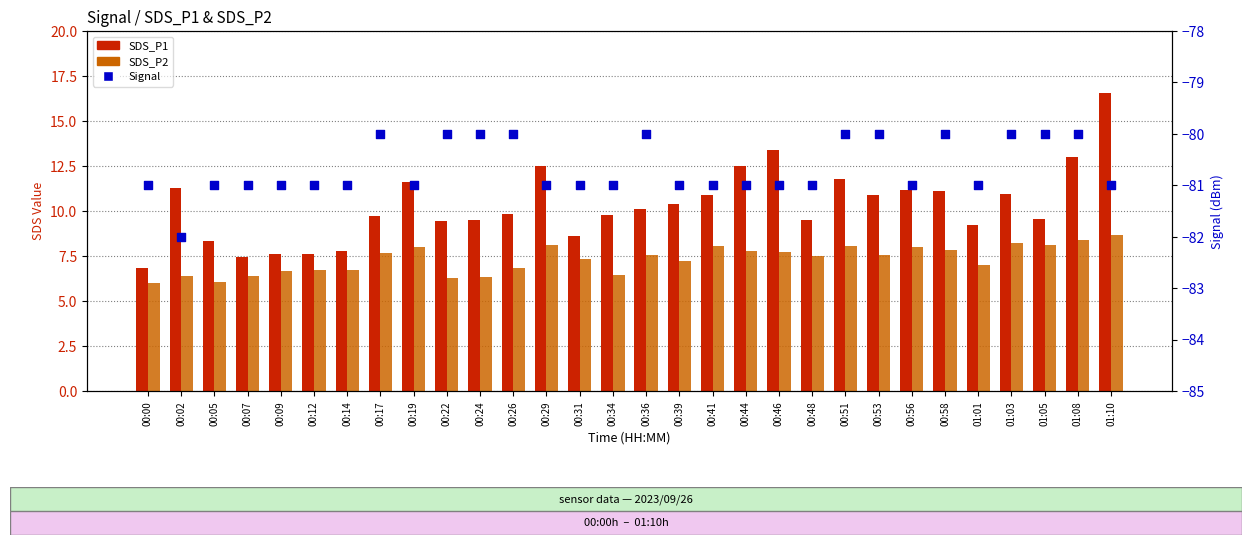

Which series has the largest Y range (max minus min)?

SDS_P1